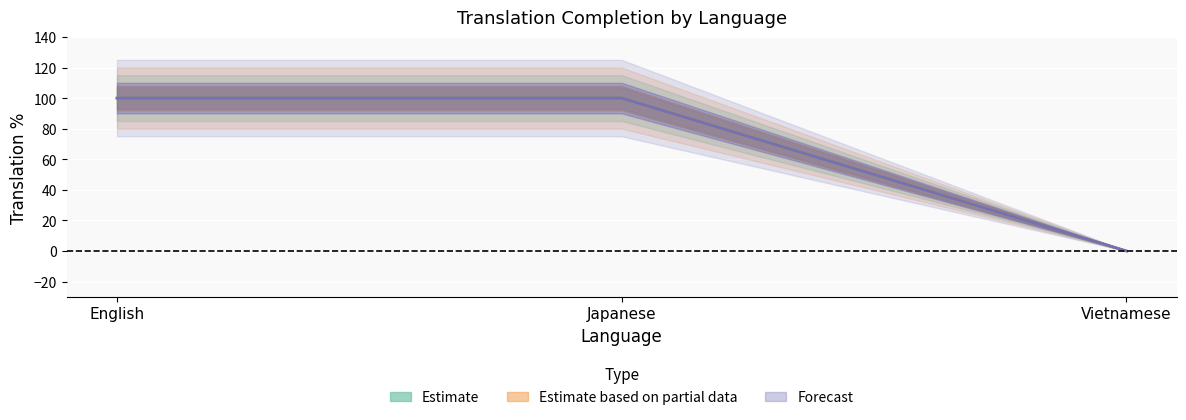

How many series are shown in this chart?

3